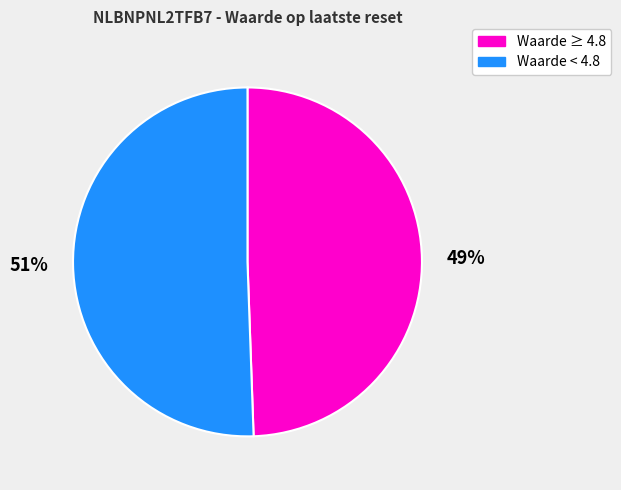

Is there a majority slice in this chart?

Yes